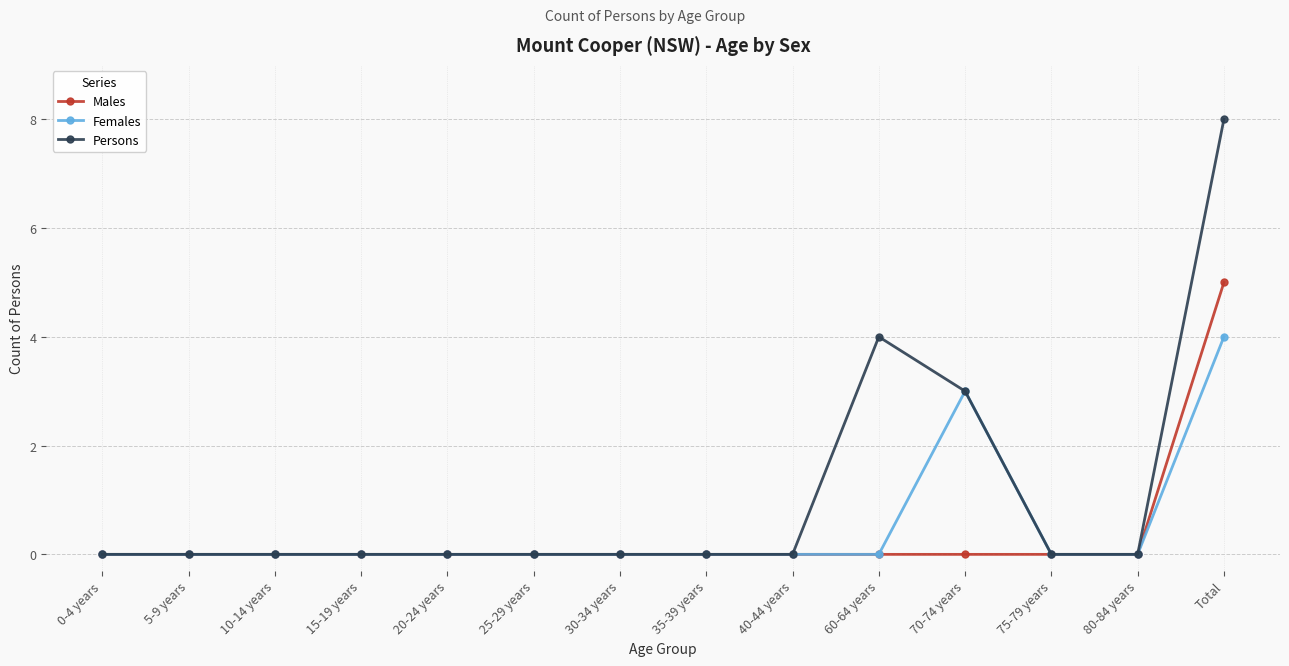

List the series in order of their peak value, lowest first.

Females, Males, Persons